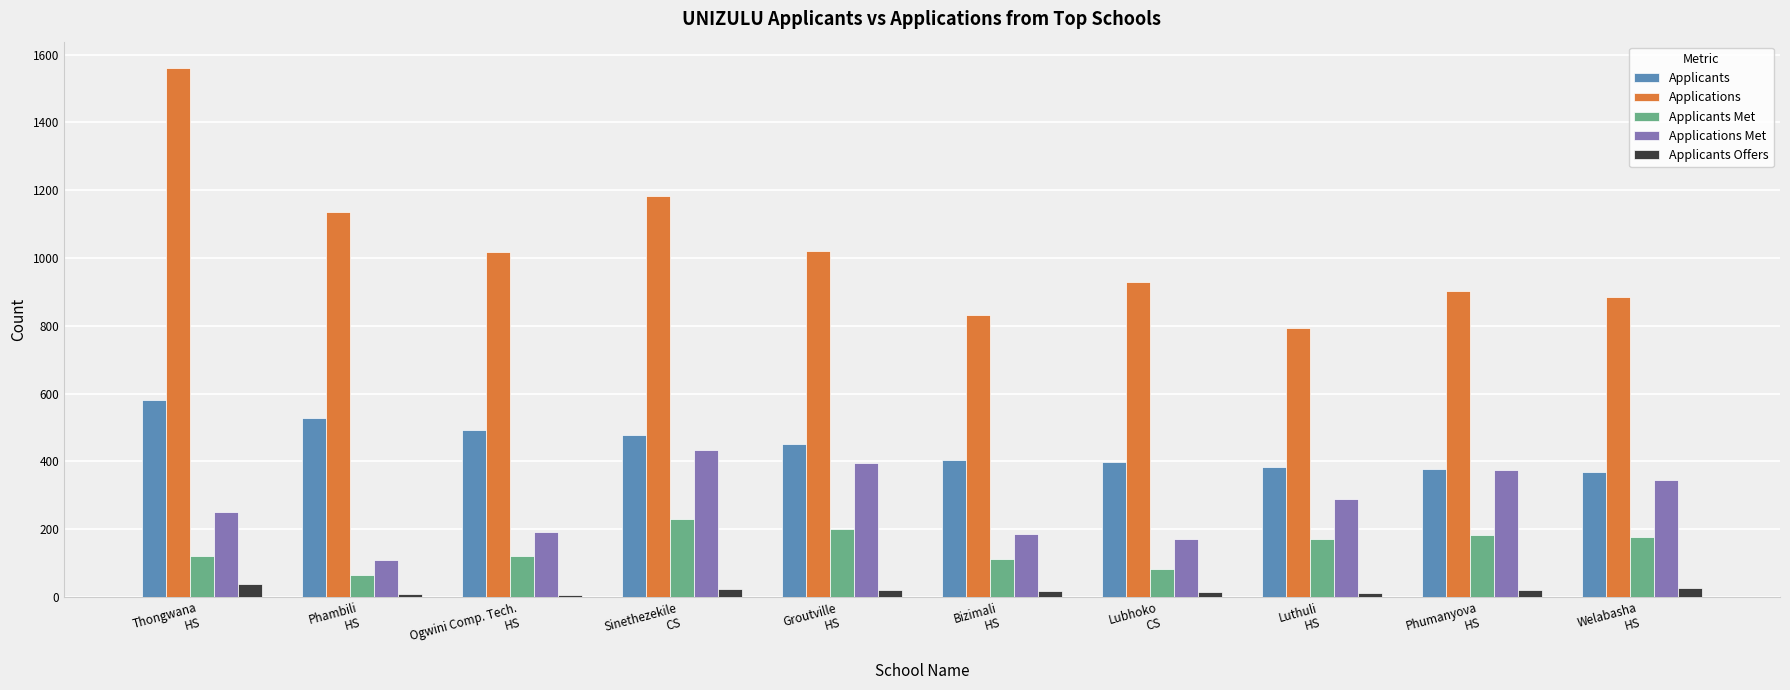

What is the label of the 8th bar from the right?

Ogwini Comp. Tech.
HS